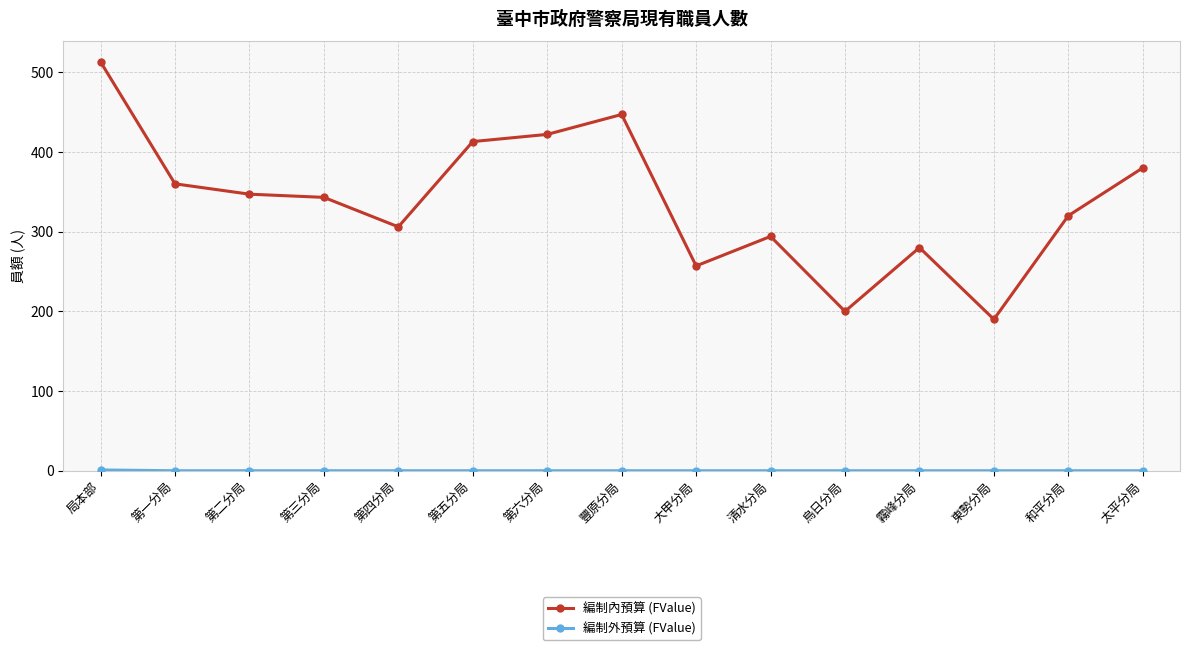

In 編制內預算 (FValue), how many points are higher than both neighbors (excluding endpoints)?

3